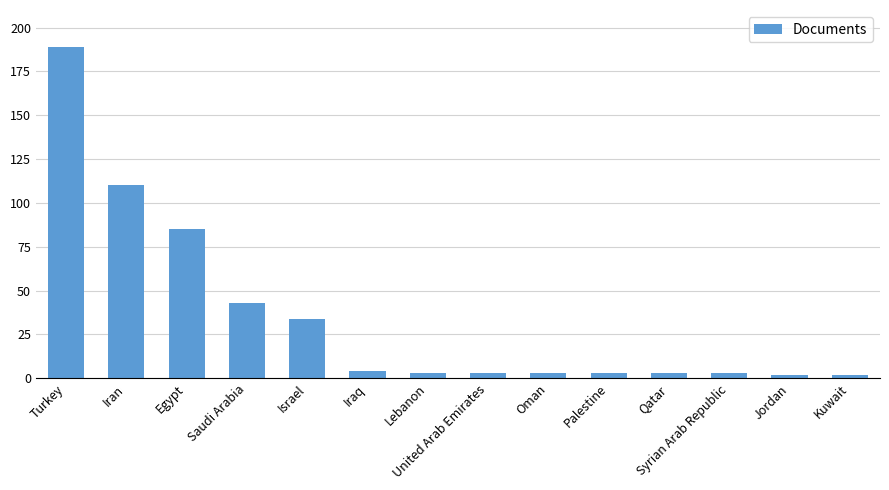

Read the value at Saudi Arabia, to the nearest 50.

50